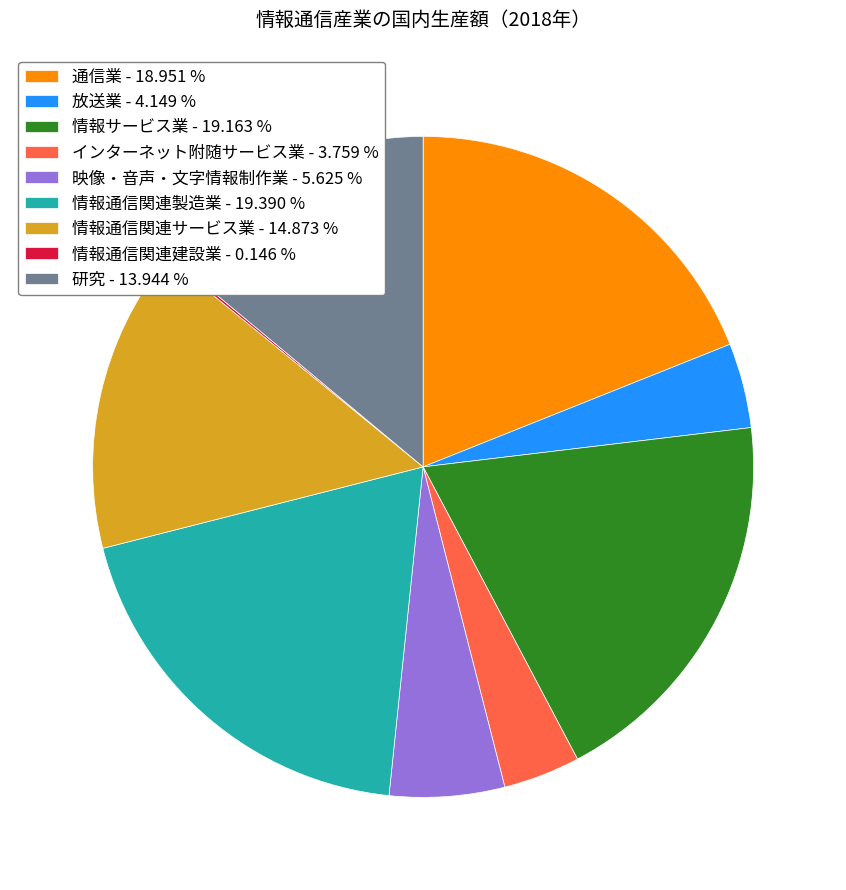

Is there a majority slice in this chart?

No